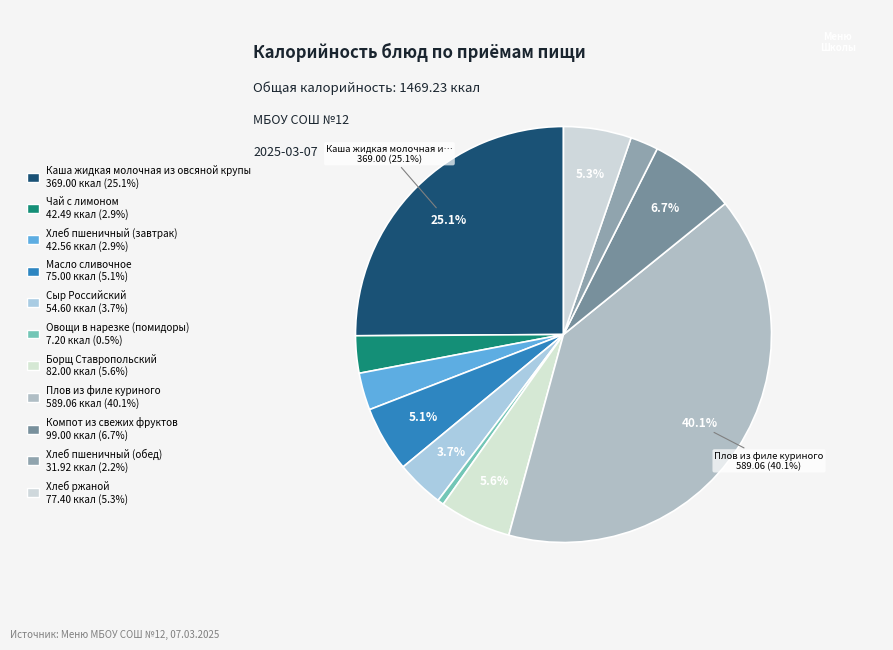

Count the number of slices in the pie.

11